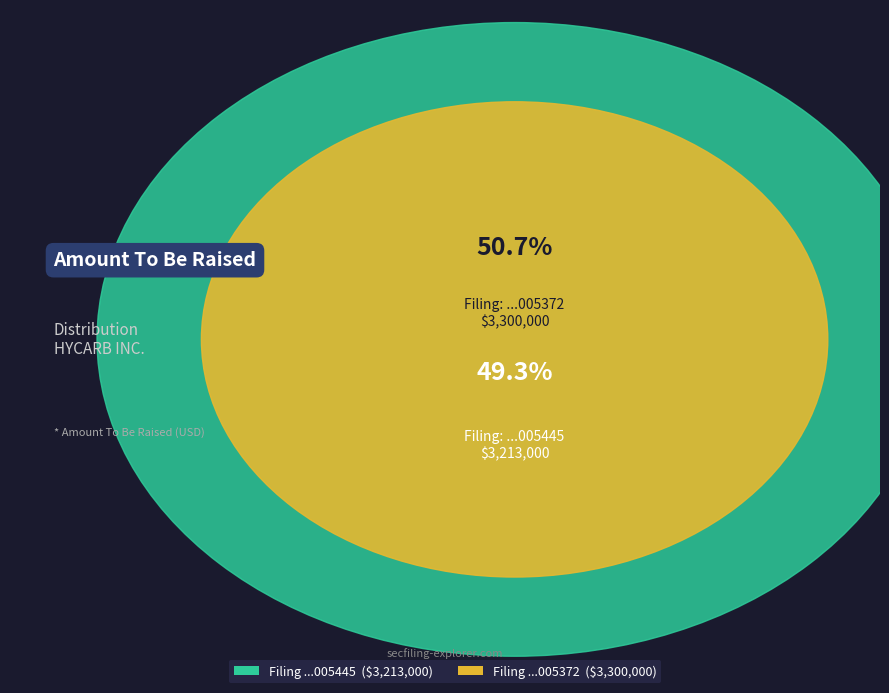

To the nearest percent, what portion does 0000919574-17-005372 represent?

51%